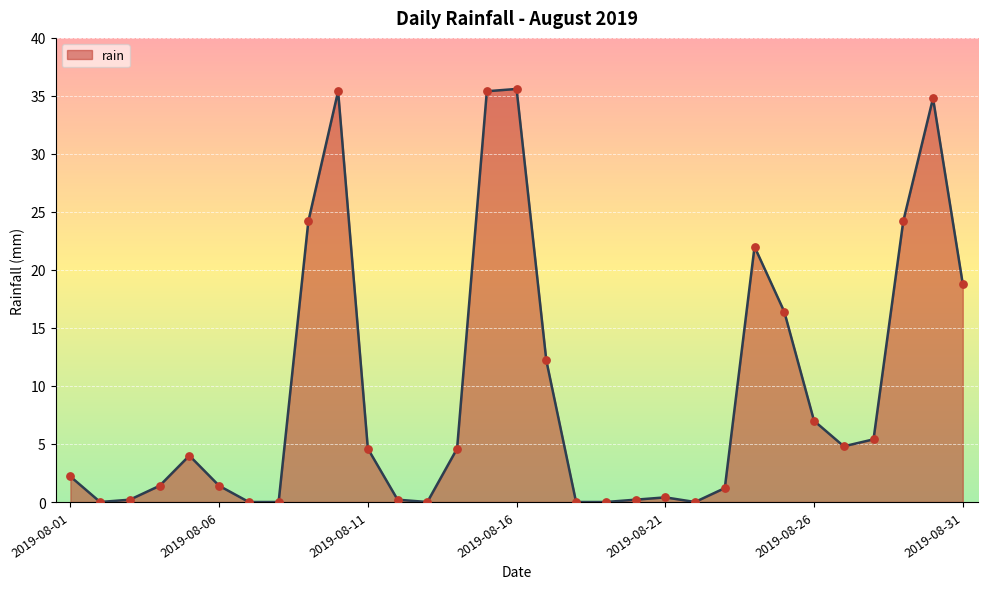

What is the greatest value displayed?

35.6